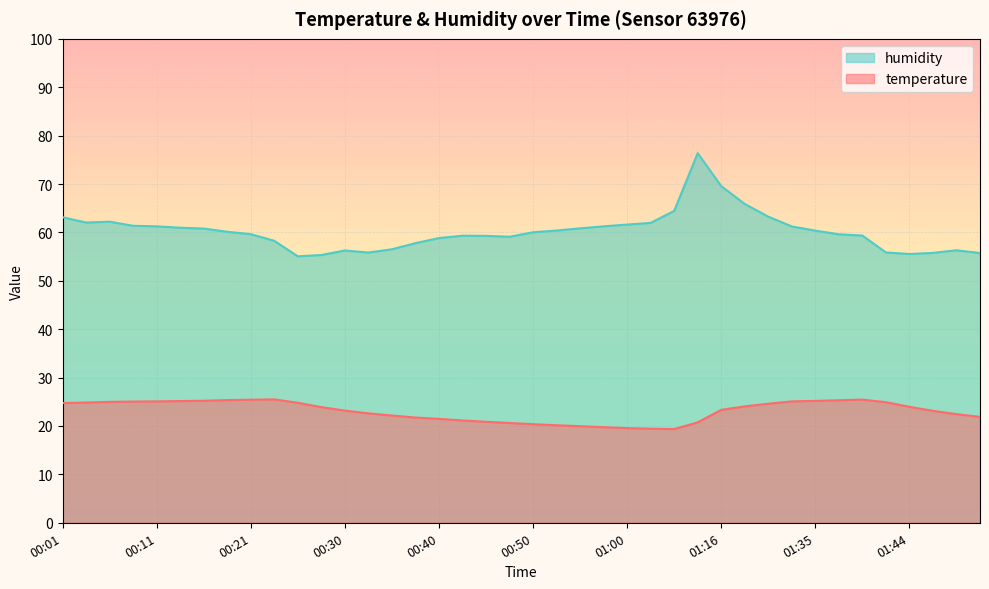

Rank the series at 00:09 from highest to lowest value.

humidity, temperature